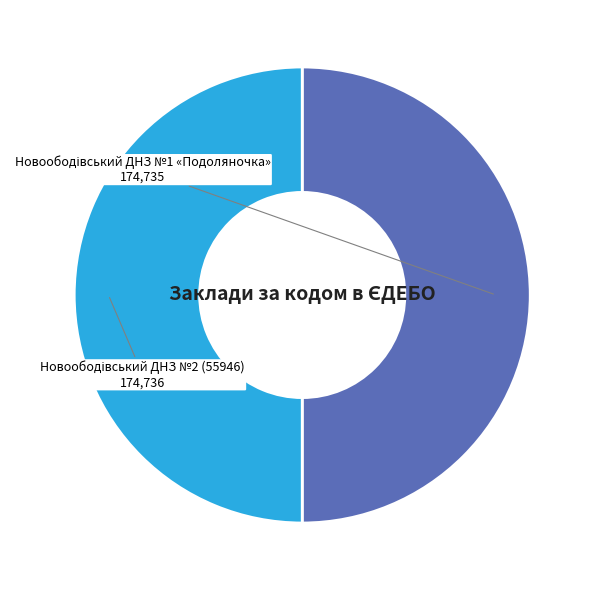

To the nearest percent, what portion does Новоободівський ДНЗ №1 «Подоляночка» represent?

50%